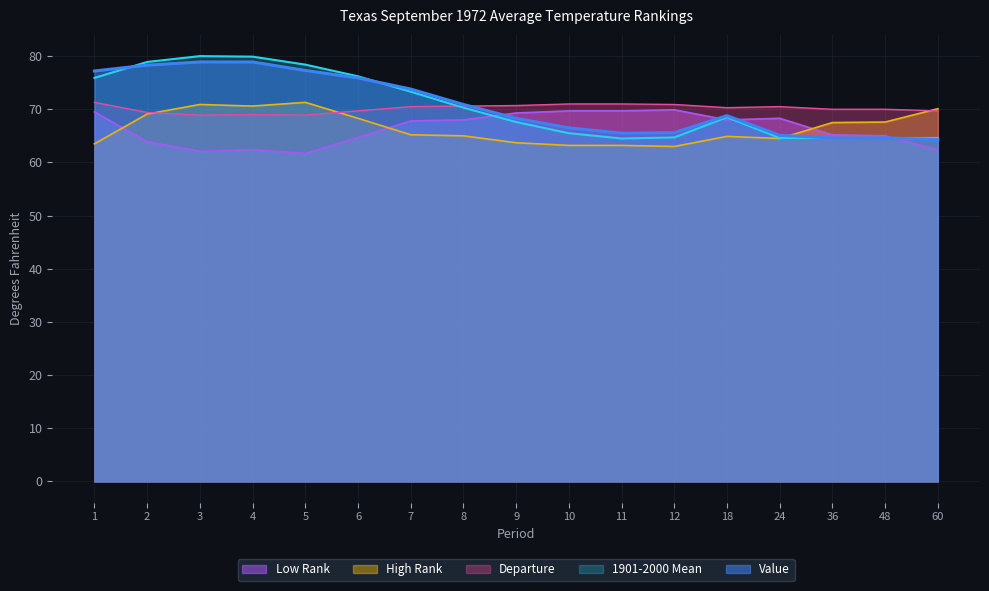

What is the sum of the Low Rank values at 8 and 5?

129.7